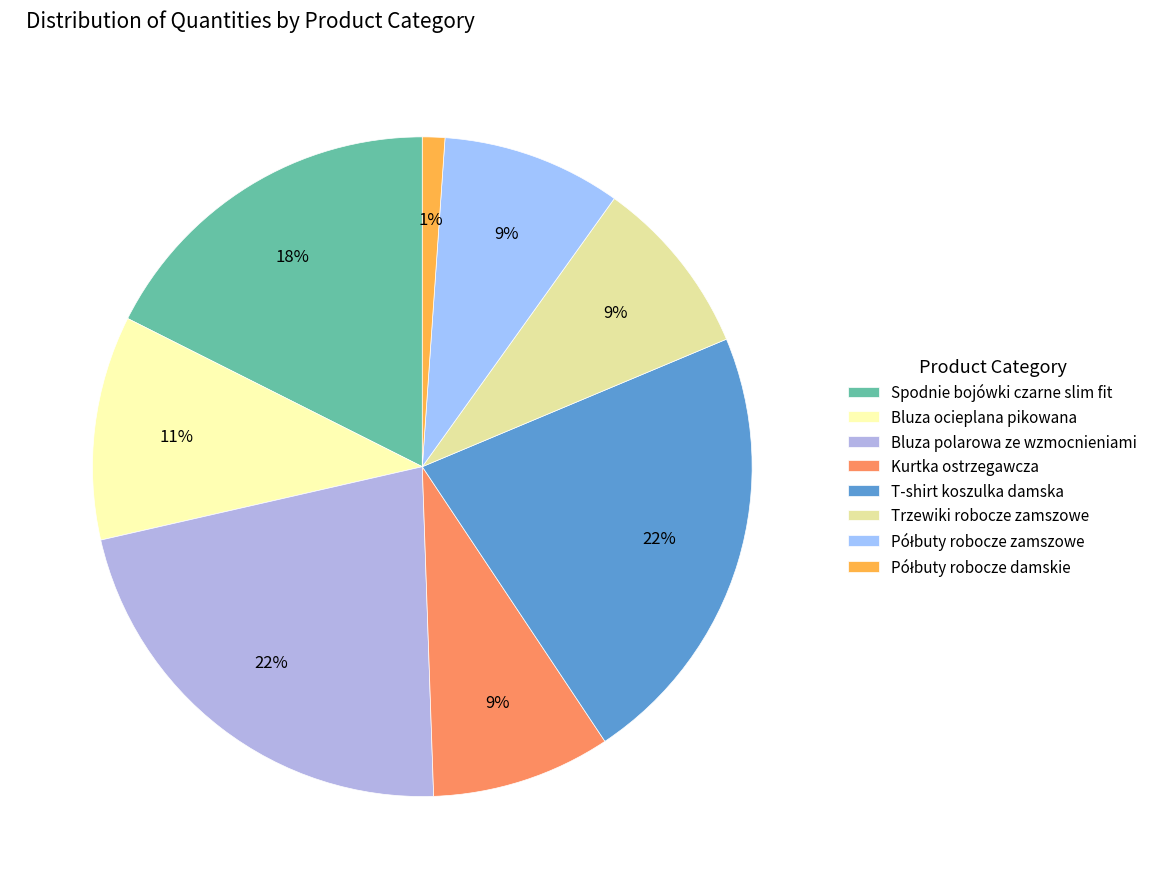

To the nearest percent, what portion does Półbuty robocze damskie represent?

1%